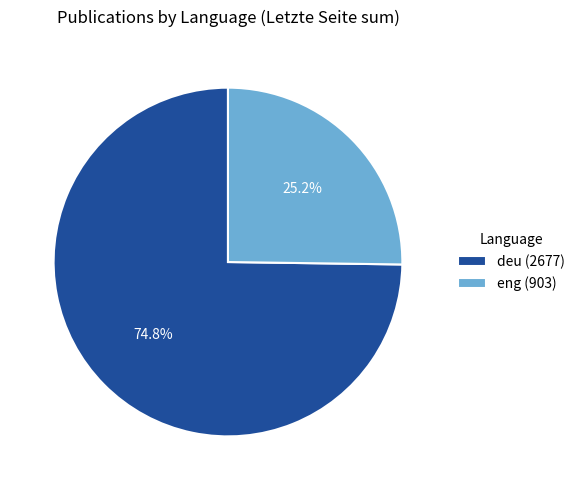

To the nearest percent, what is the difference between the largest and smallest slice percentages?

50%